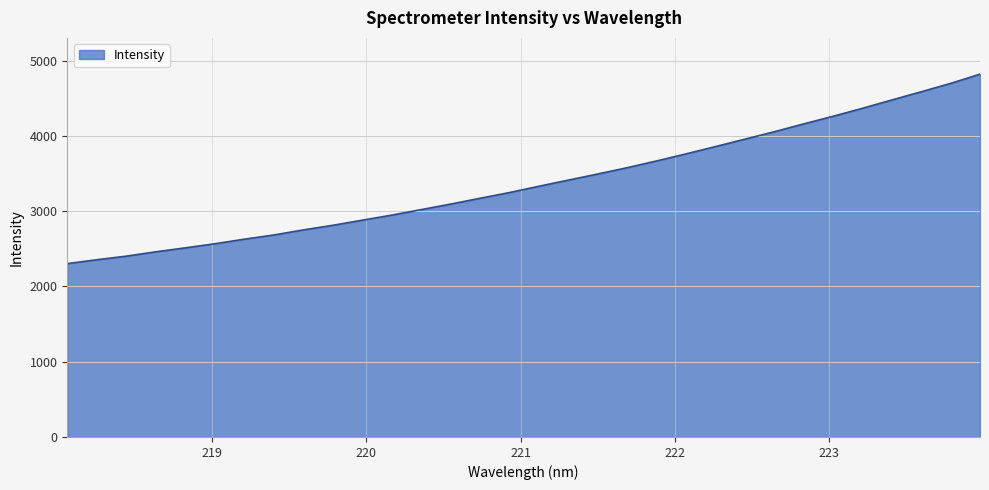

What is the smallest value displayed?

2303.5